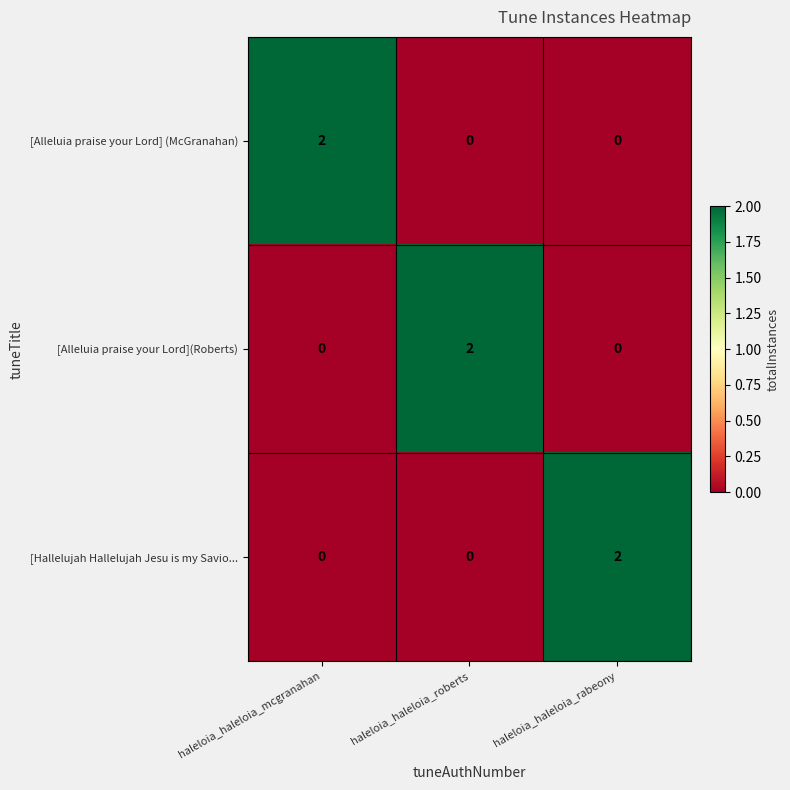

Is it true that [Hallelujah Hallelujah Jesu is my Savio... equals 1 at haleloia_haleloia_roberts?

False